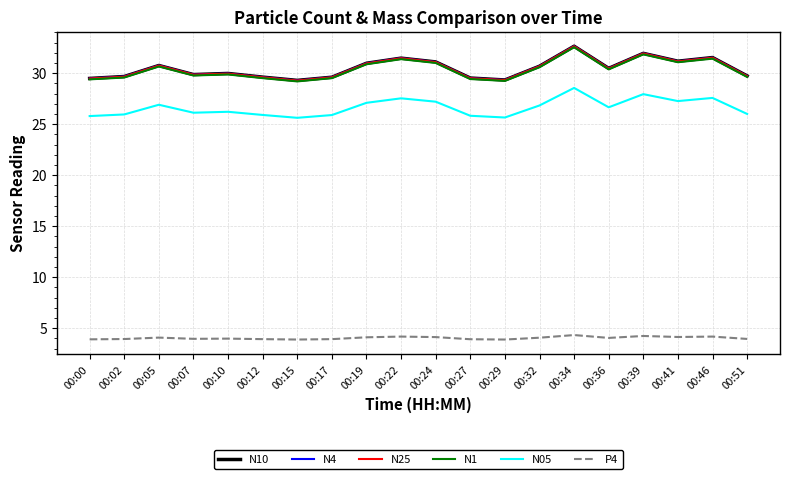

What is the sum of all N1 values?

606.8